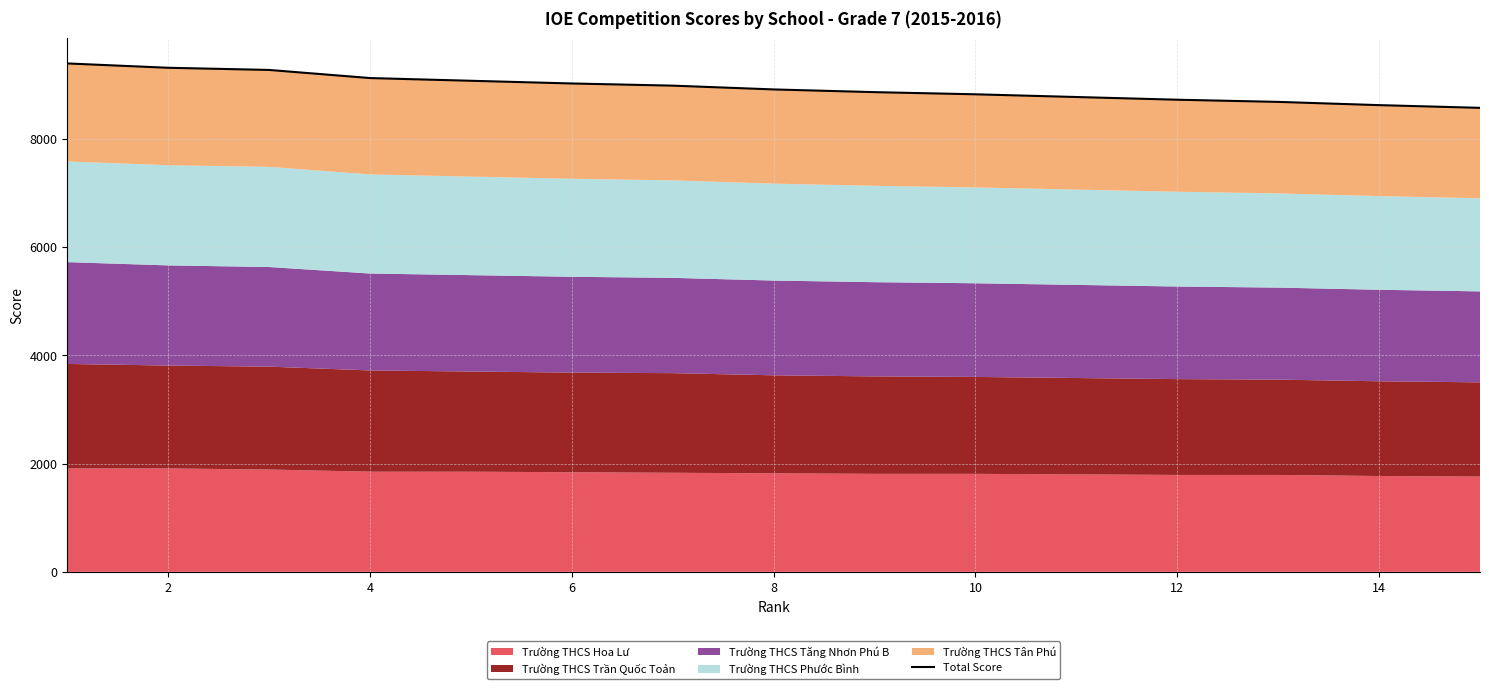

What is the sum of all values?

134110